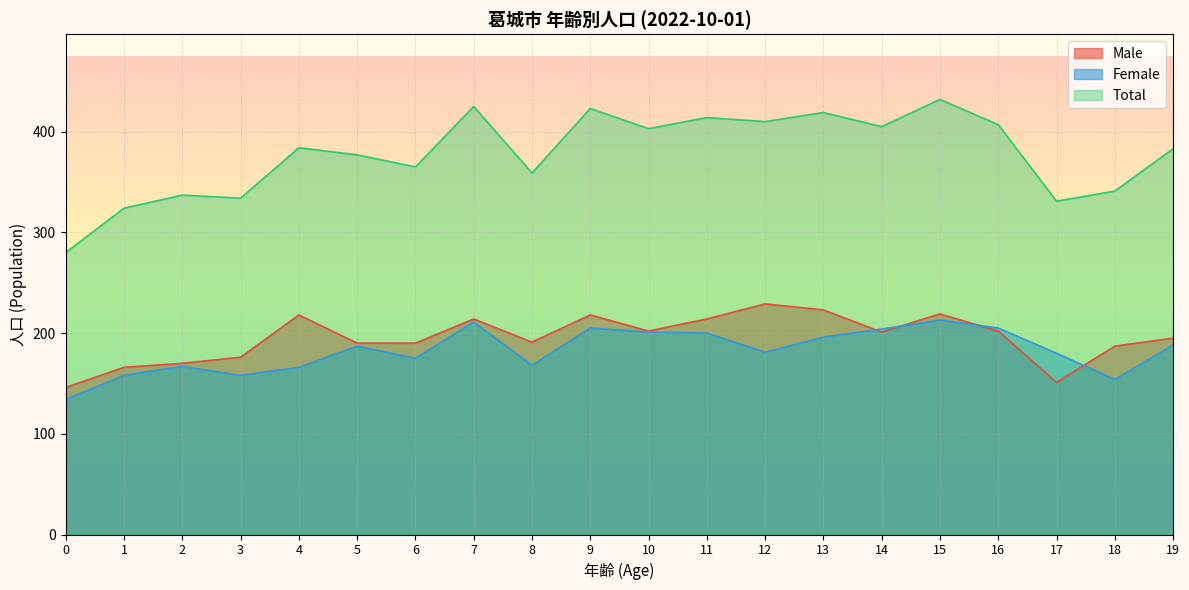

True or false: Female and Total cross at least once.

False